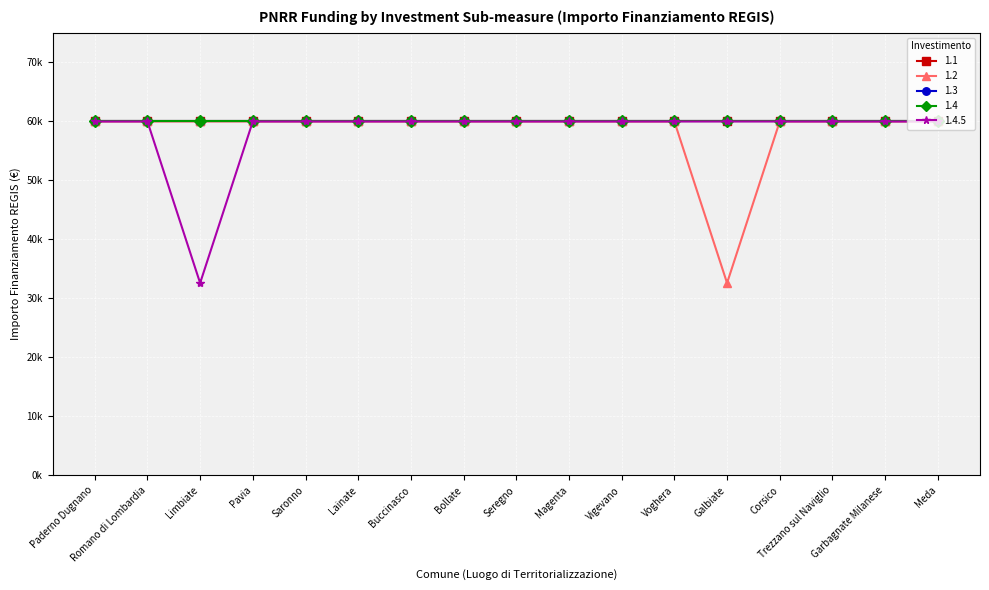

The value of 1.4.5 at Corsico is 59966. True or false?

True